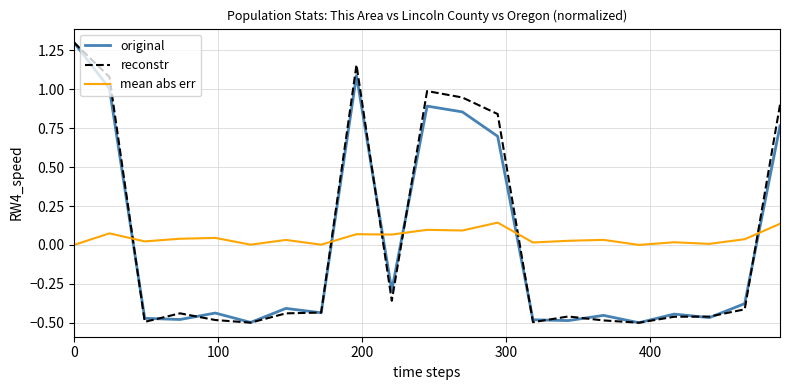

What is the maximum value shown in the chart?

1.3